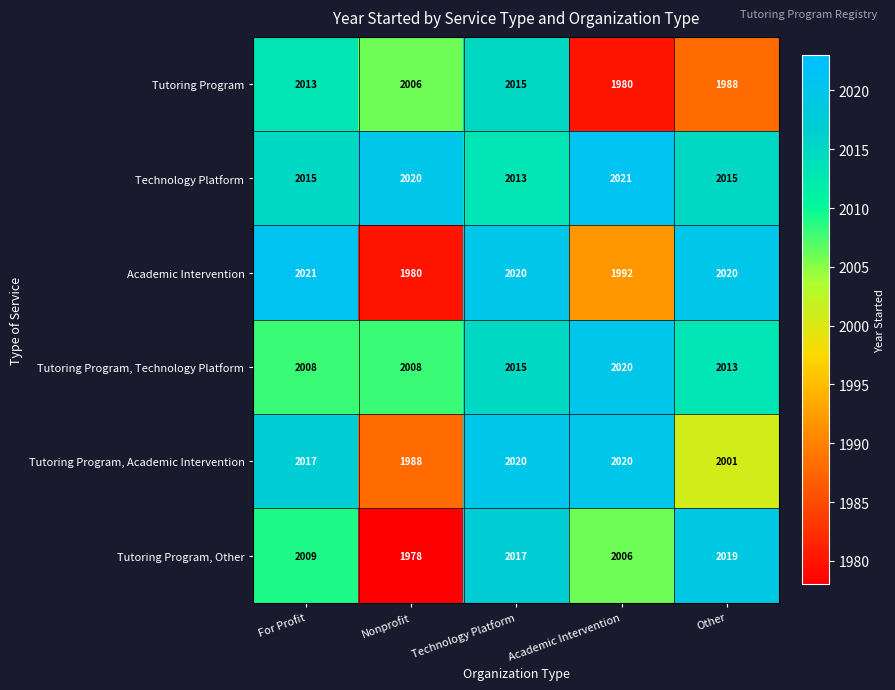

Read the Academic Intervention value at Nonprofit.

1980